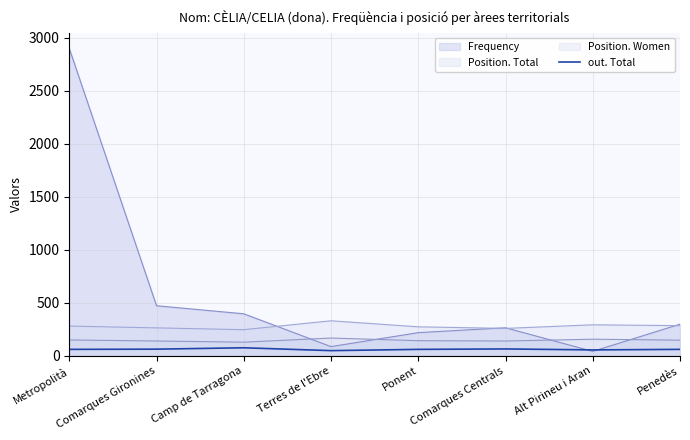

List the series in order of their overall mean, highest first.

Frequency, Position. Total, Position. Women, out. Total